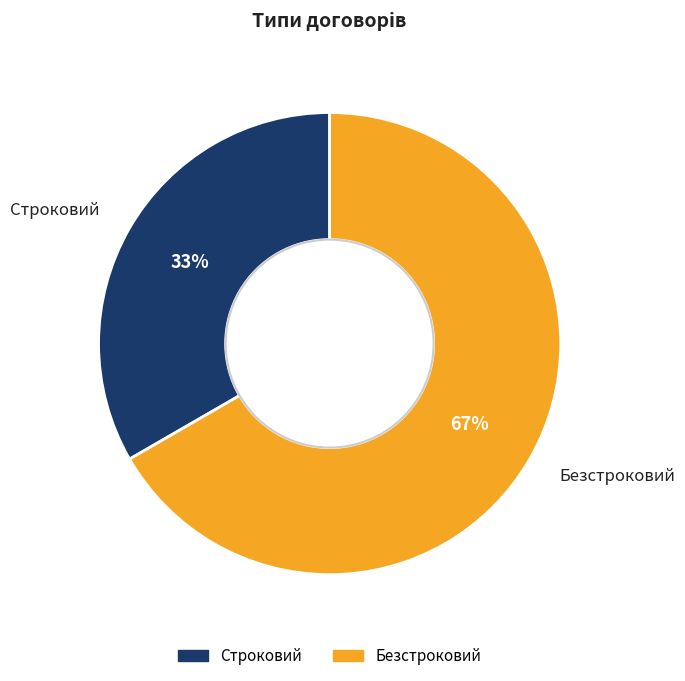

Count the number of slices in the pie.

2